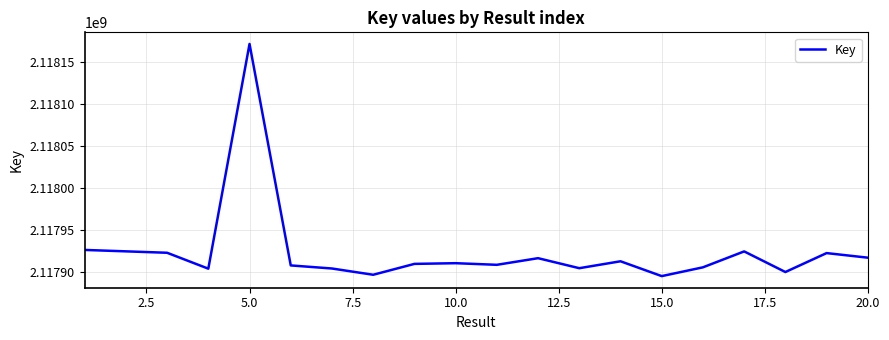

What is the smallest value displayed?

2117895586